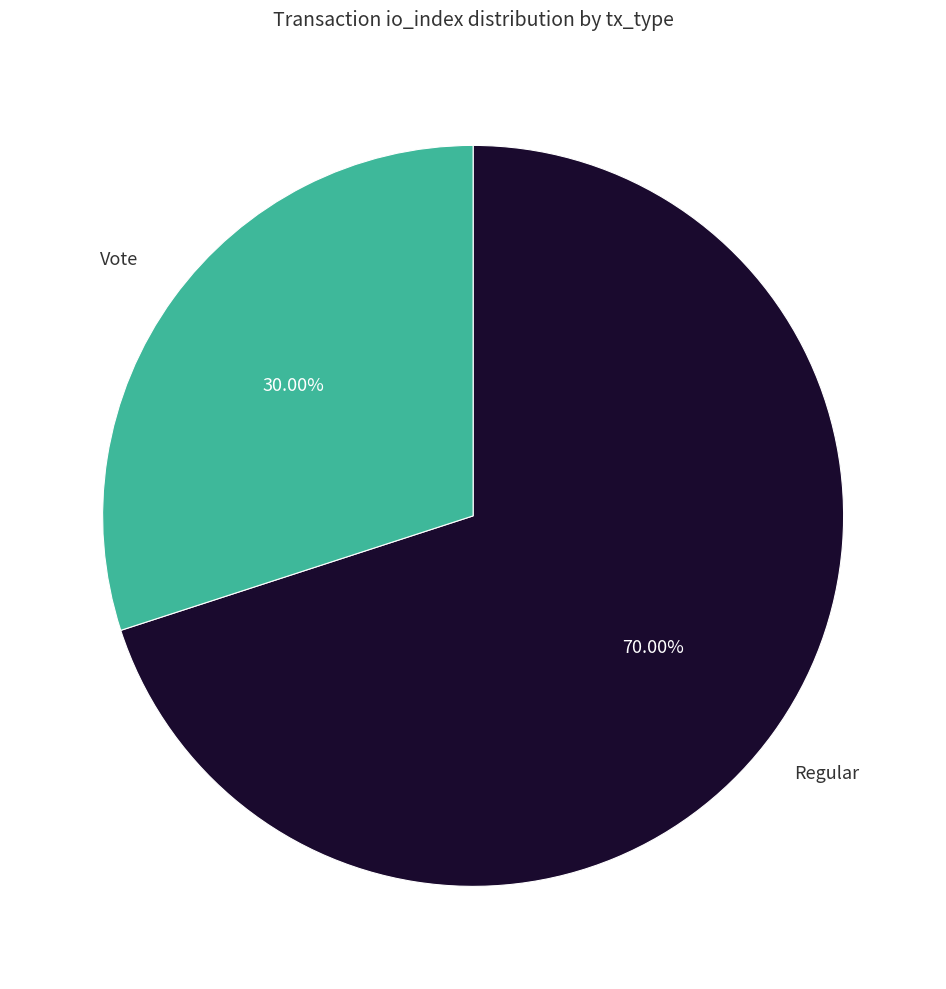

Does any single category account for the majority?

Yes